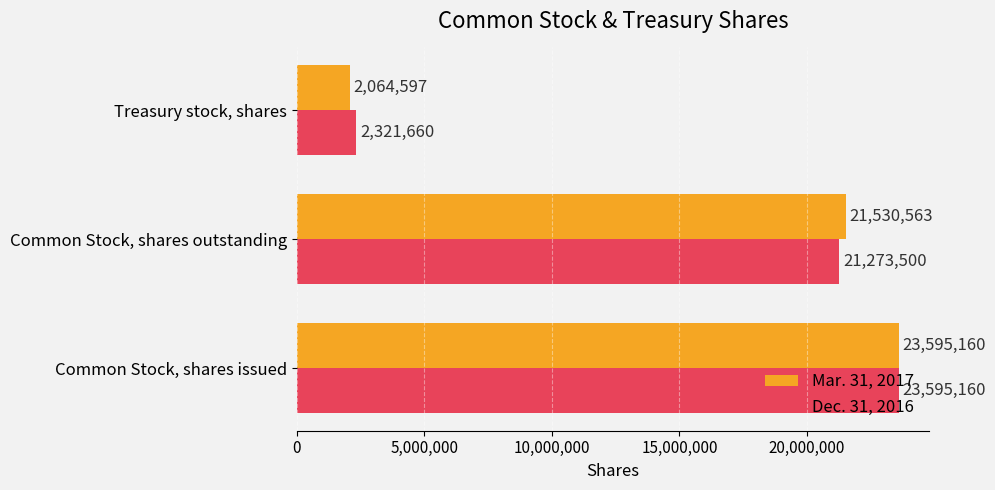

Count the Dec. 31, 2016 values in the range 2321660 to 23595160.

3